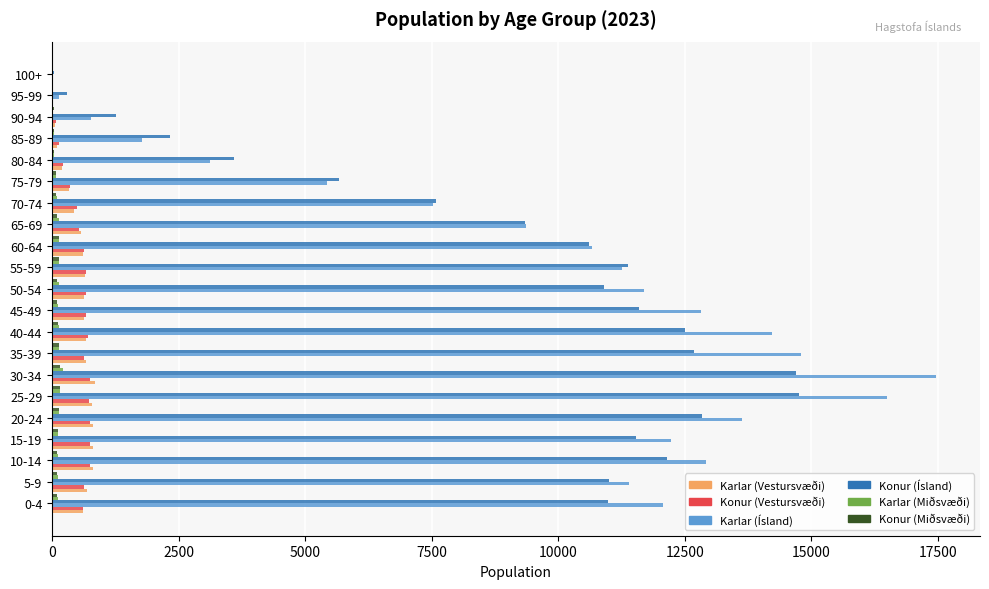

Which series changed the most between 45-49 and 70-74?

Karlar (Ísland)